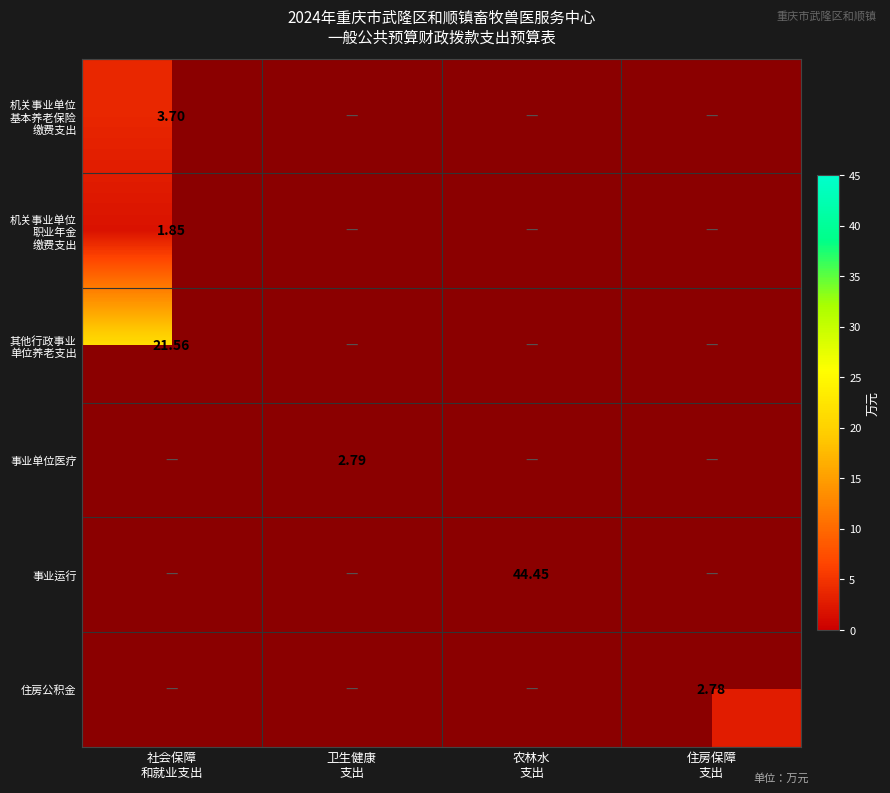

What is the sum of all 住房公积金 values?

2.8